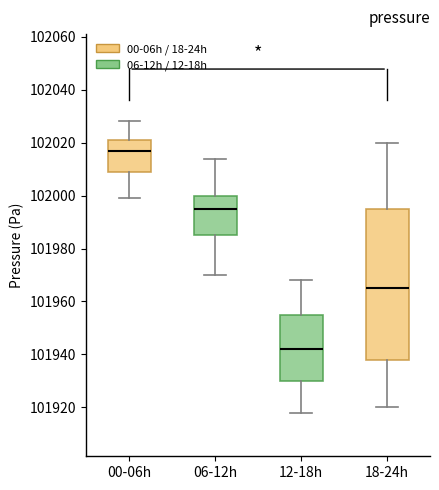

Reading left to right, read every box against the y-axis: the position of its median line, the range the box covers, and the ends of its whiskers. The values are not printed on the chart, so give them approximately, as read against the axis.

00-06h: median 102018, box 102010 to 102022, whiskers 102000 to 102028
06-12h: median 101996, box 101986 to 102000, whiskers 101970 to 102014
12-18h: median 101942, box 101930 to 101956, whiskers 101918 to 101968
18-24h: median 101966, box 101938 to 101996, whiskers 101920 to 102020